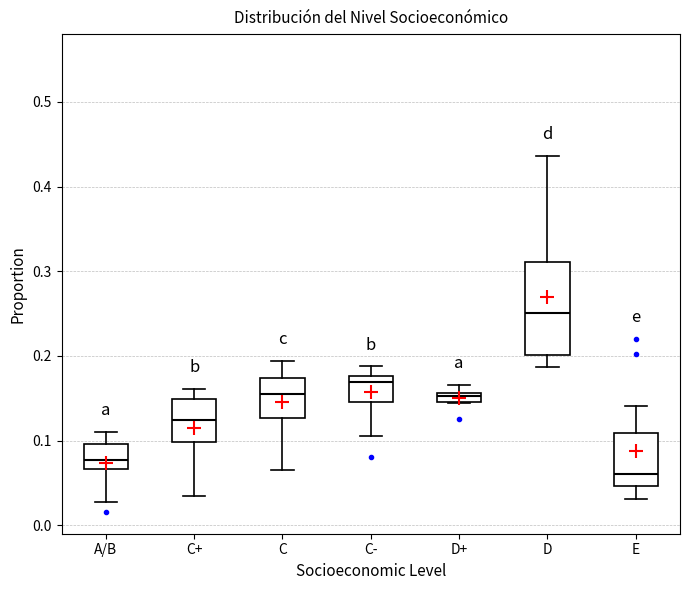

Which box is the tallest, from its lower edge to its upper edge?

D